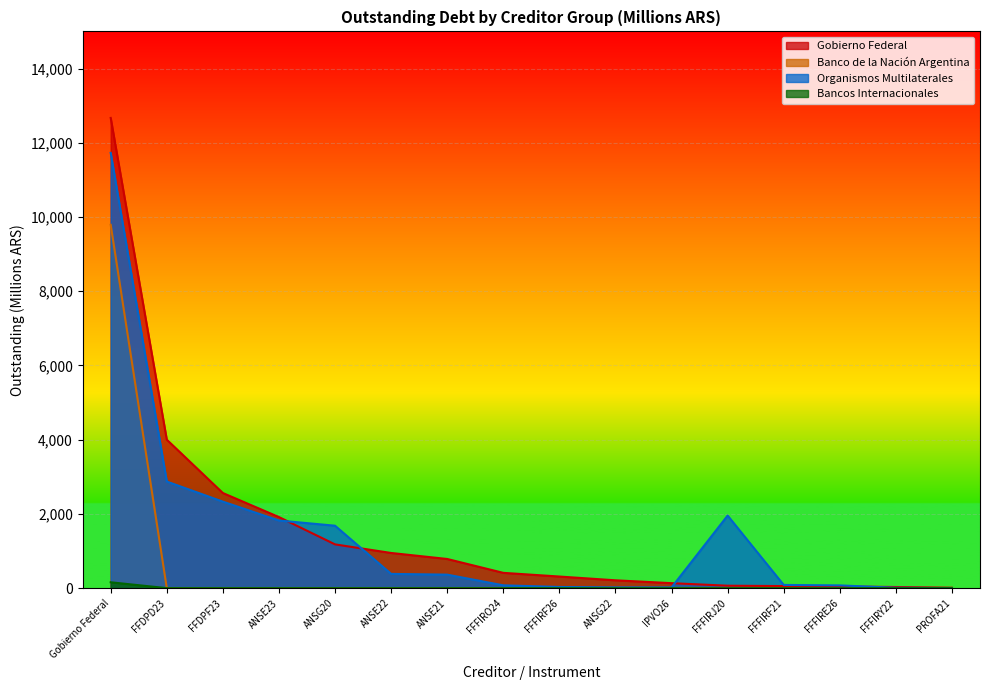

True or false: Organismos Multilaterales and Bancos Internacionales intersect in this chart.

False